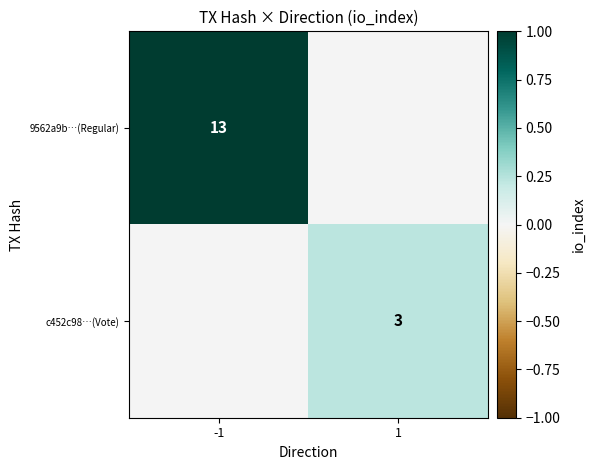

True or false: 9562a9b…(Regular) has a value of 17 at -1.

False